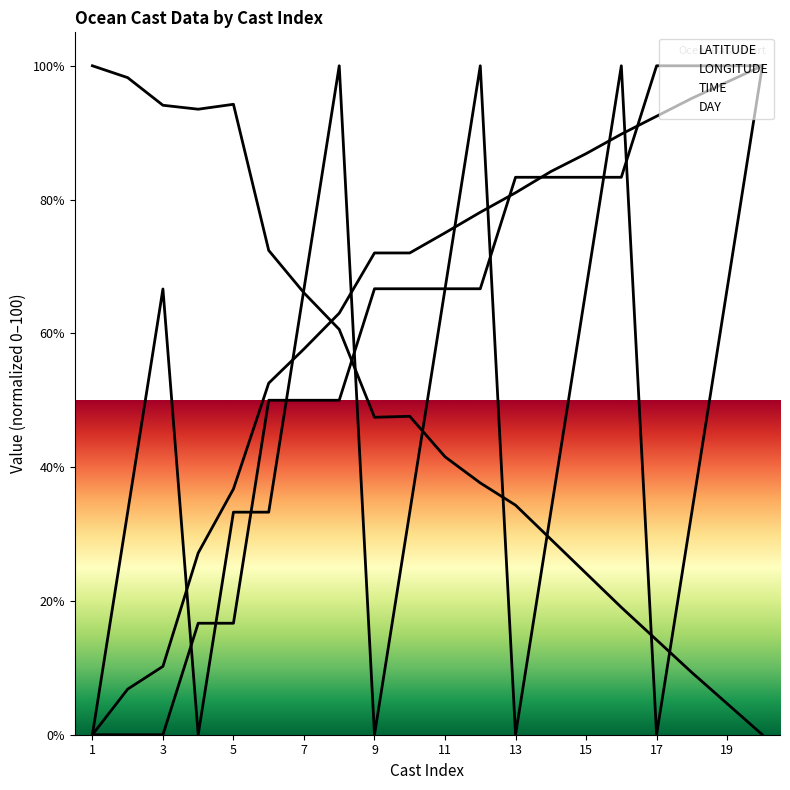

Reading right to left, transcribe all the data shown in this chart.

LATITUDE: 0.0	4.6	9.3	14.2	19.0	24.1	29.2	34.3	37.6	41.5	47.6	47.5	60.6	66.1	72.4	94.2	93.5	94.1	98.2	100.0
LONGITUDE: 100.0	97.6	95.1	92.5	89.8	86.9	84.2	81.0	78.1	75.0	72.0	72.0	63.0	57.7	52.6	36.7	27.2	10.2	6.8	0.0
TIME: 100.0	66.6	33.3	0.0	100.0	66.6	33.3	0.0	100.0	66.6	33.3	0.0	100.0	66.6	33.3	33.3	0.0	66.6	33.3	0.0
DAY: 100.0	100.0	100.0	100.0	83.3	83.3	83.3	83.3	66.7	66.7	66.7	66.7	50.0	50.0	50.0	16.7	16.7	0.0	0.0	0.0